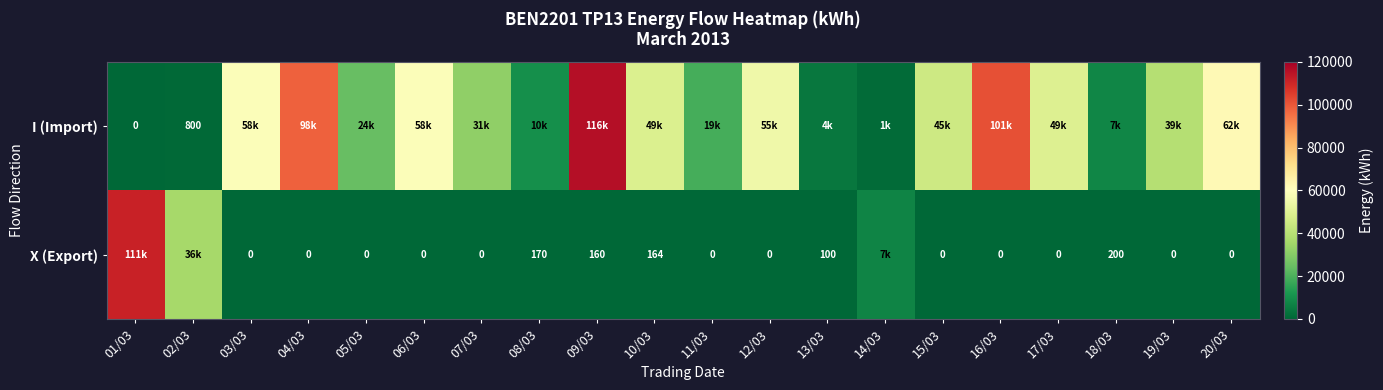

Is it true that X (Export) equals 276 at 08/03?

False